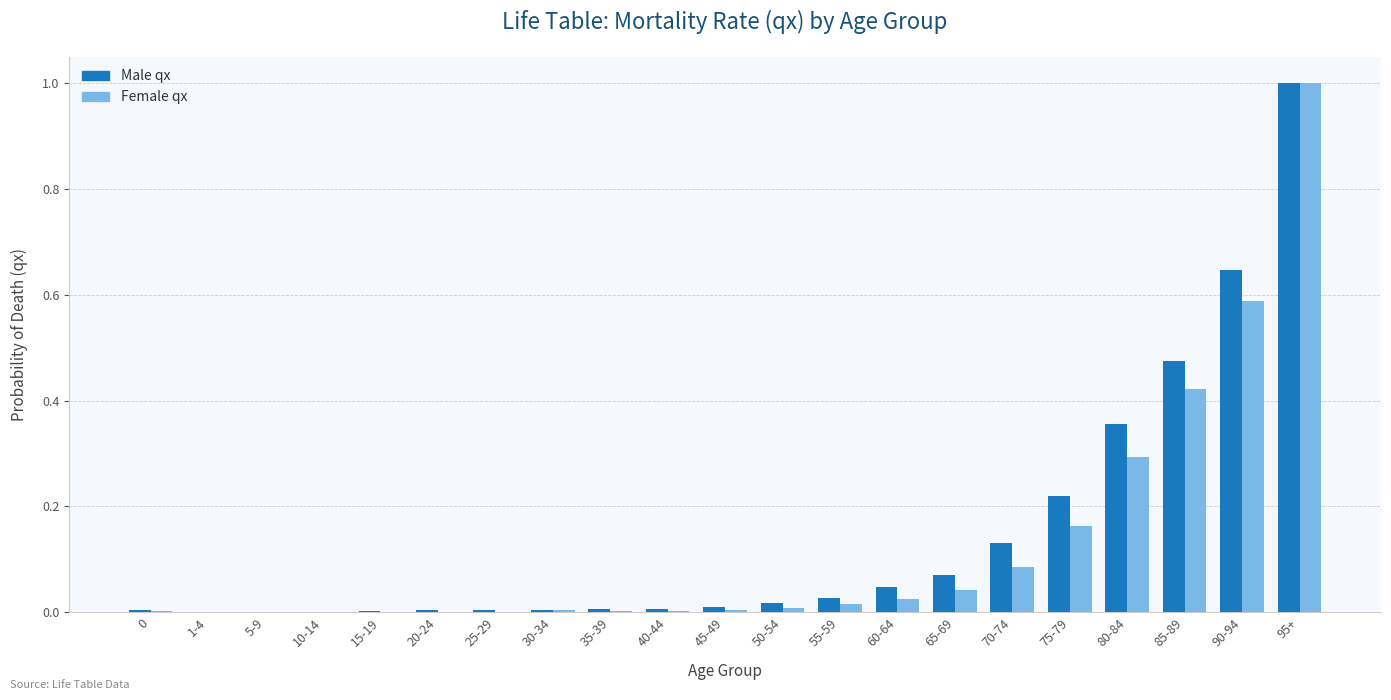

At which category is the sum across all series the highest?

95+